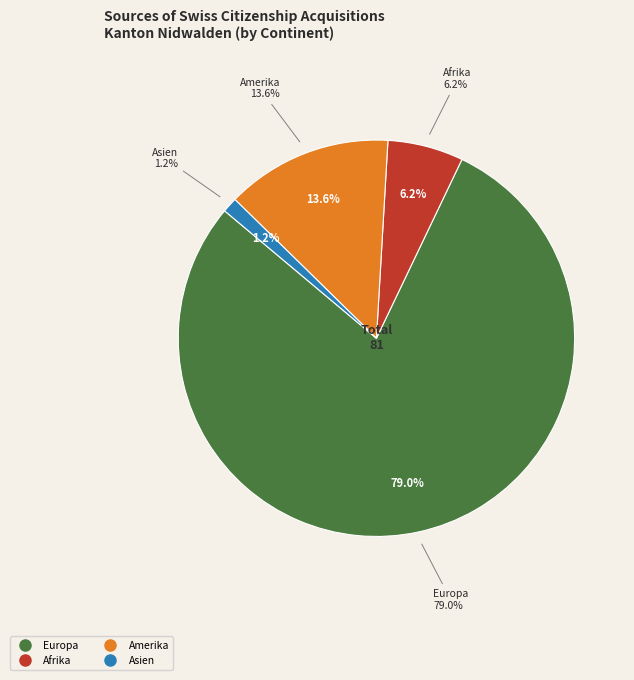

Which category accounts for the majority?

Europa